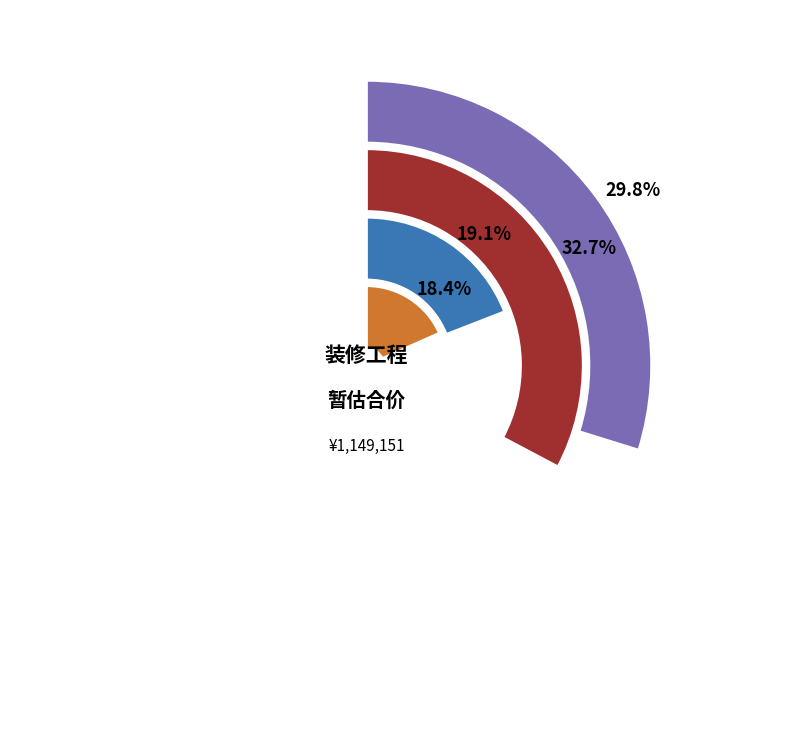

Which has a higher value, 定制座椅 or 进口纳米光固图版?

进口纳米光固图版